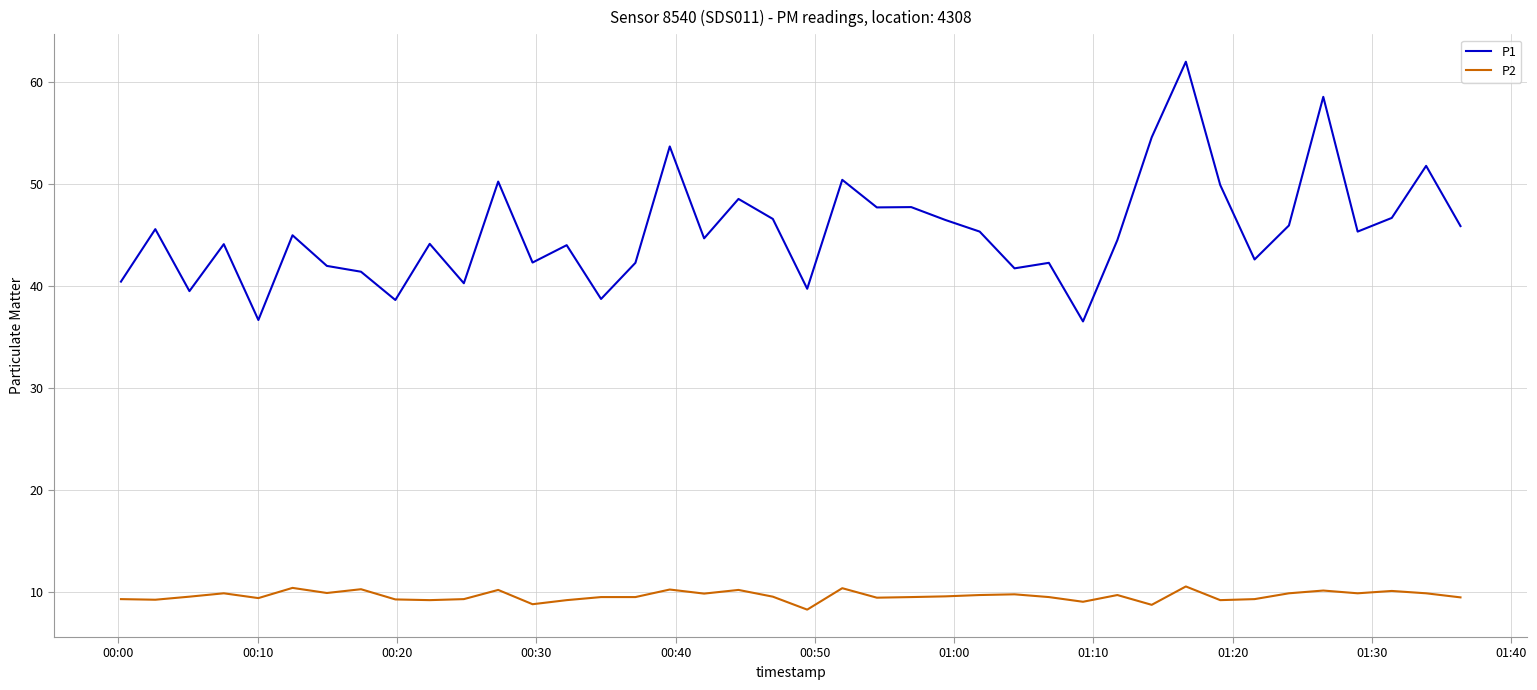

Does the chart display data point markers on the line(s)?

No